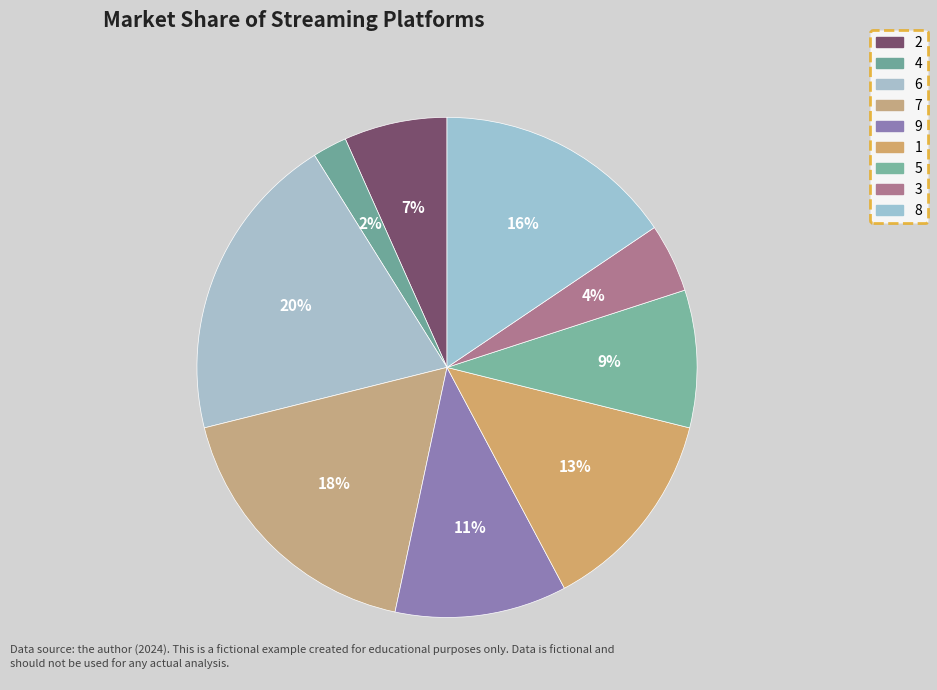

How many segments does this pie chart have?

9